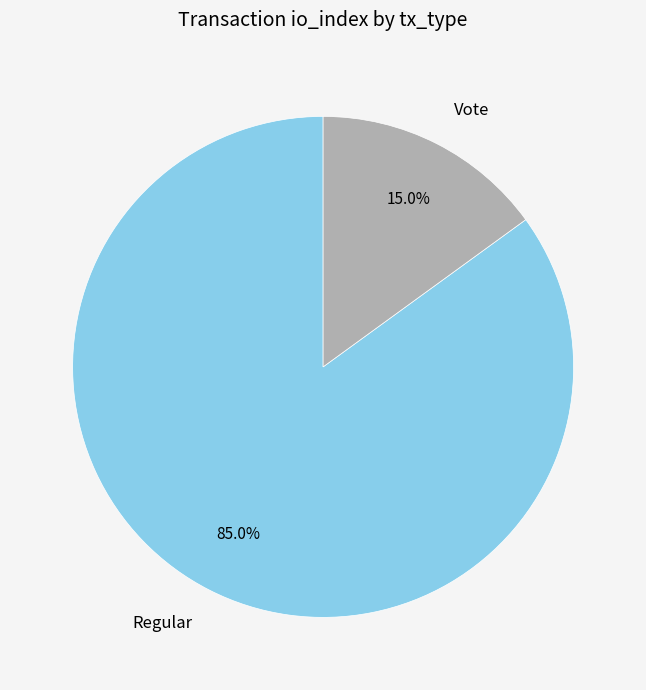

What is the largest slice in the pie chart?

Regular